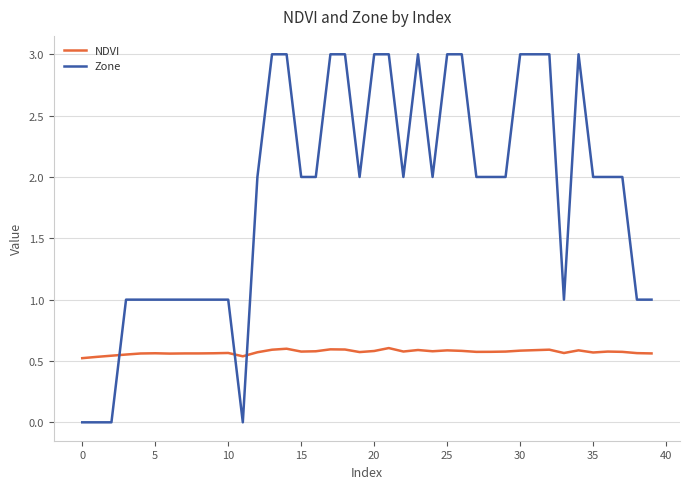

List the series in order of their peak value, highest first.

Zone, NDVI